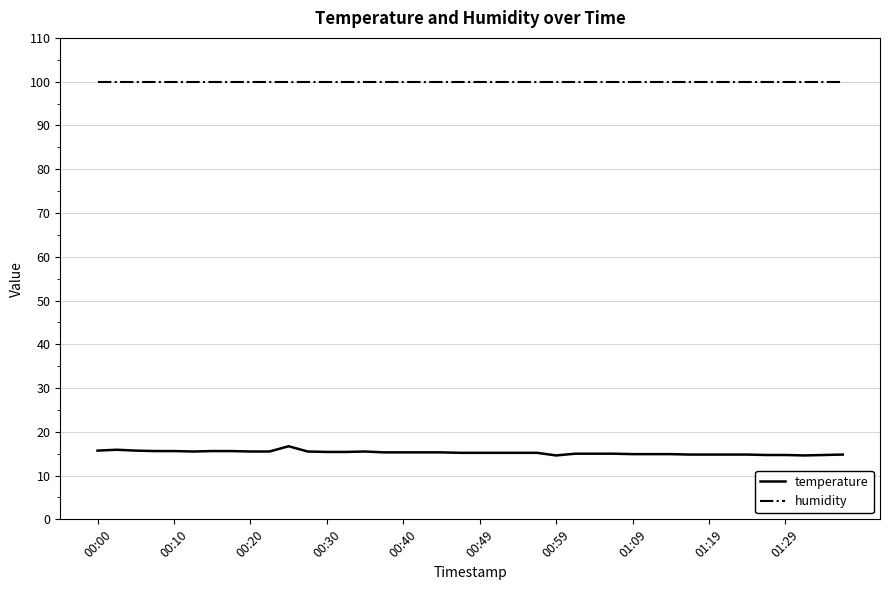

What is the sum of all temperature values?

608.9